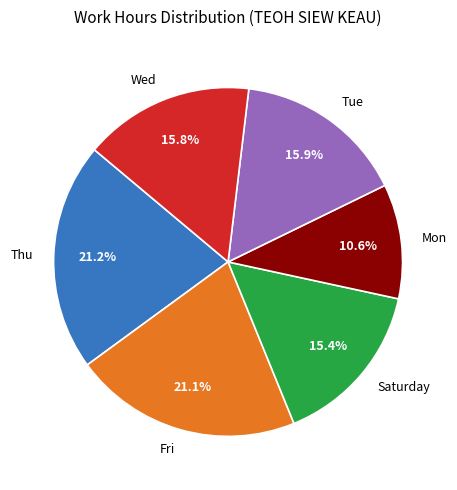

To the nearest percent, what is the difference between the largest and smallest slice percentages?

11%